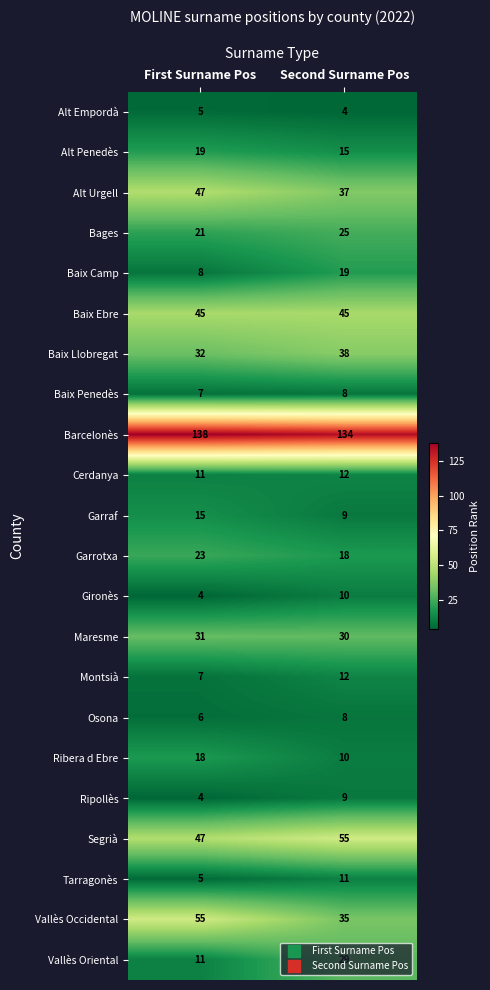

The Montsià series shows 10 at First Surname Pos. True or false?

False